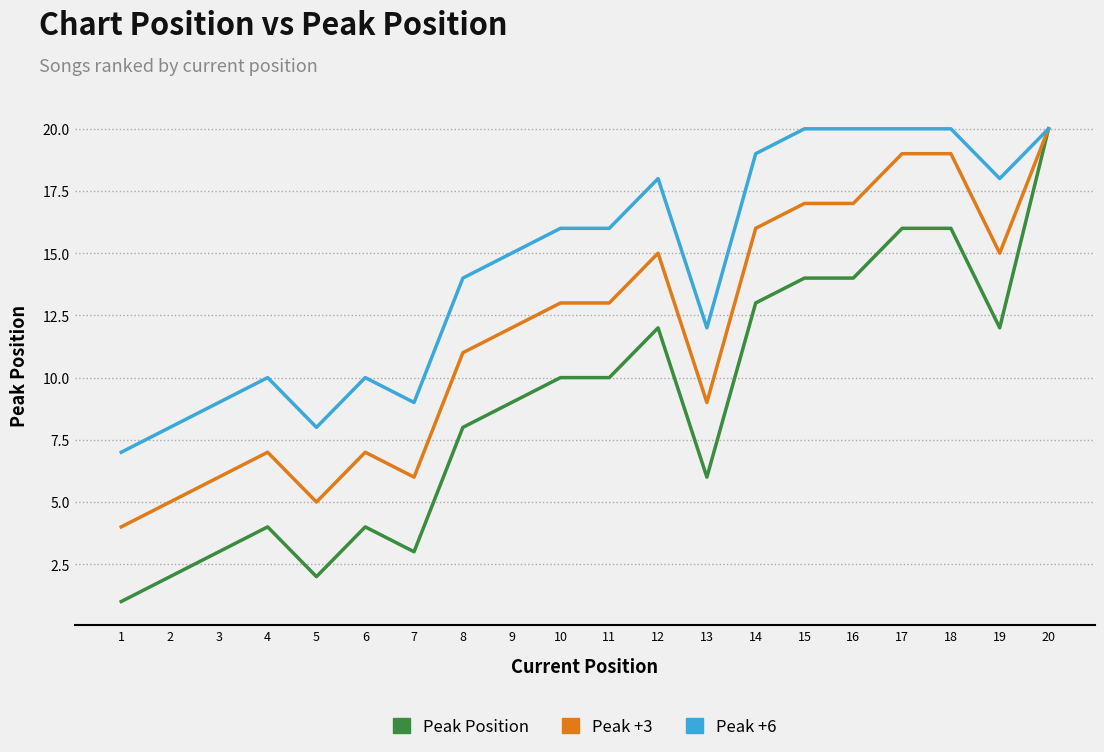

At which category is the sum across all series the highest?

20